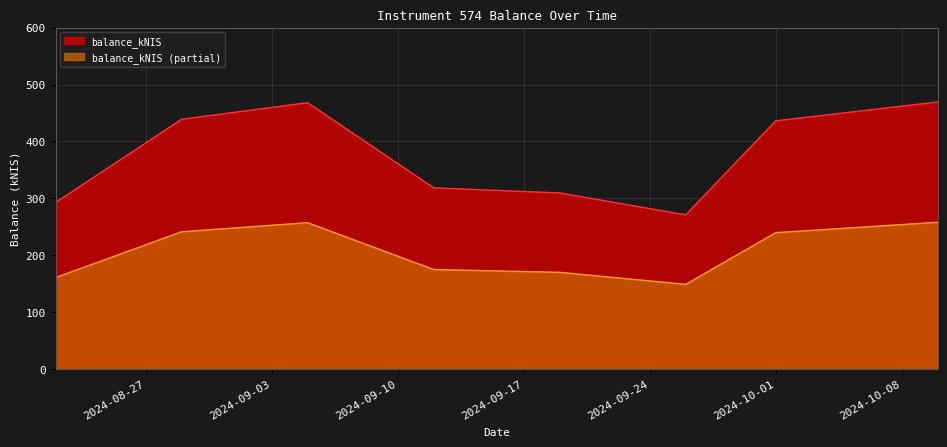

What position from the left is 2024-08-22?

1